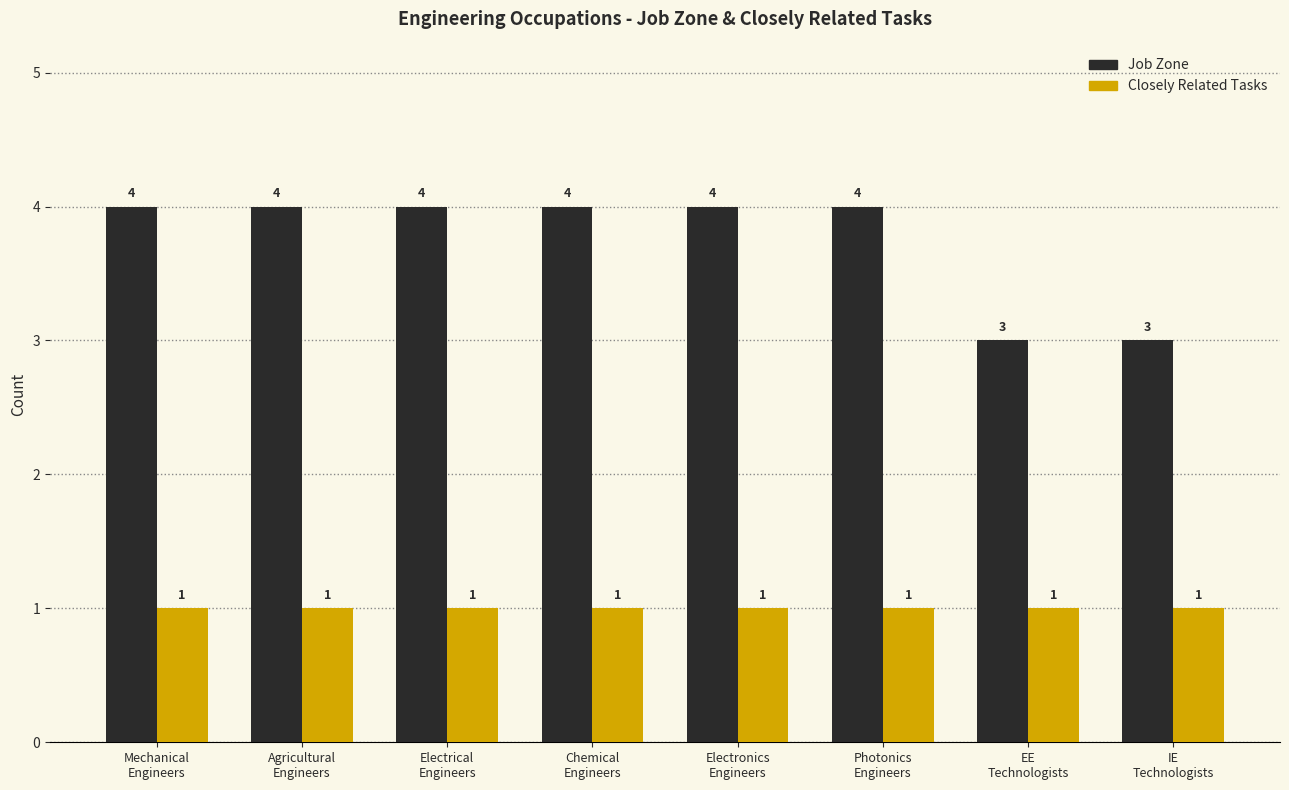

True or false: Closely Related Tasks has a value of 1 at Chemical
Engineers.

True